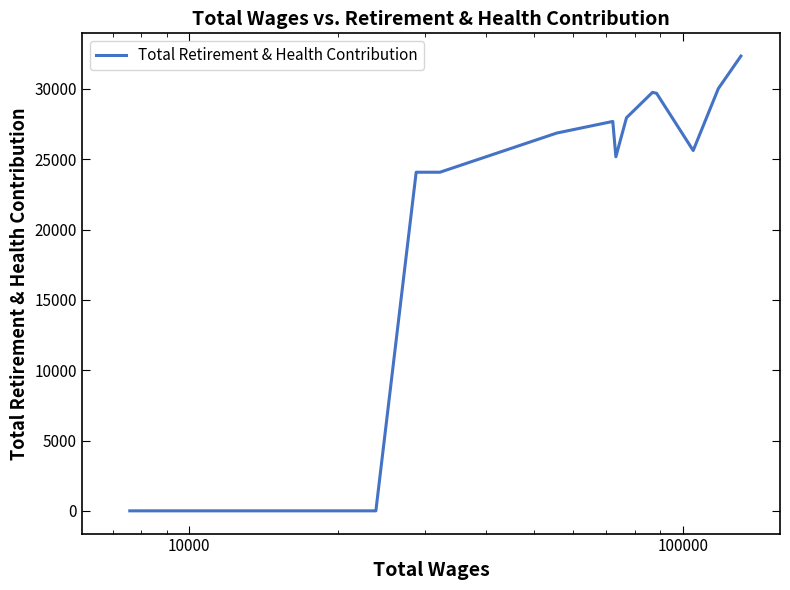

What is the difference between the maximum and minimum values?

32329